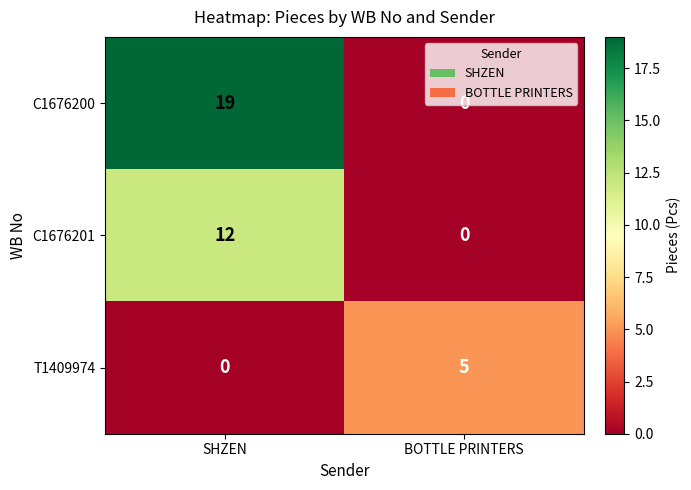

What is the maximum value shown in the chart?

19